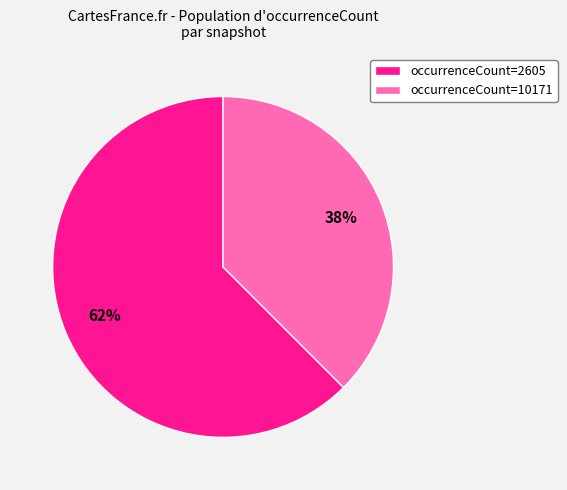

What percentage is the occurrenceCount=10171 slice, to the nearest percent?

38%